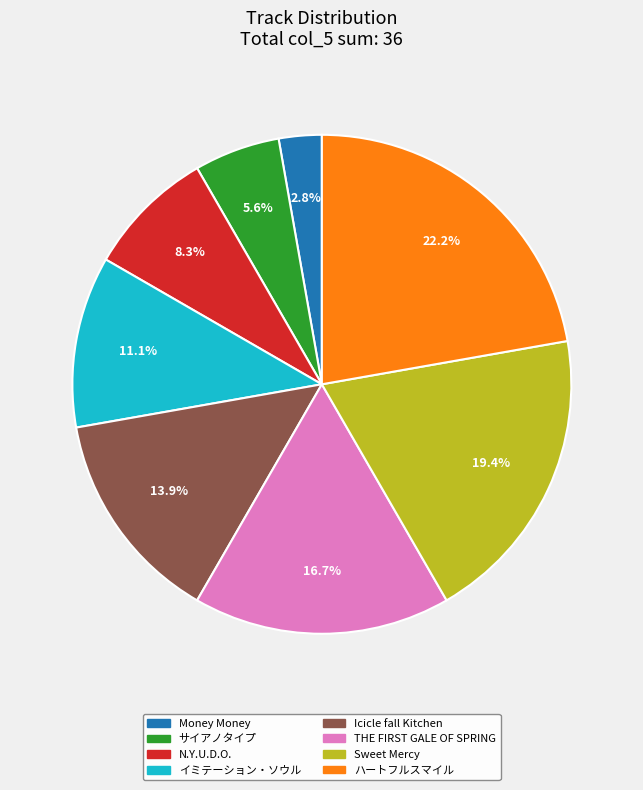

Which slice is the largest?

ハートフルスマイル